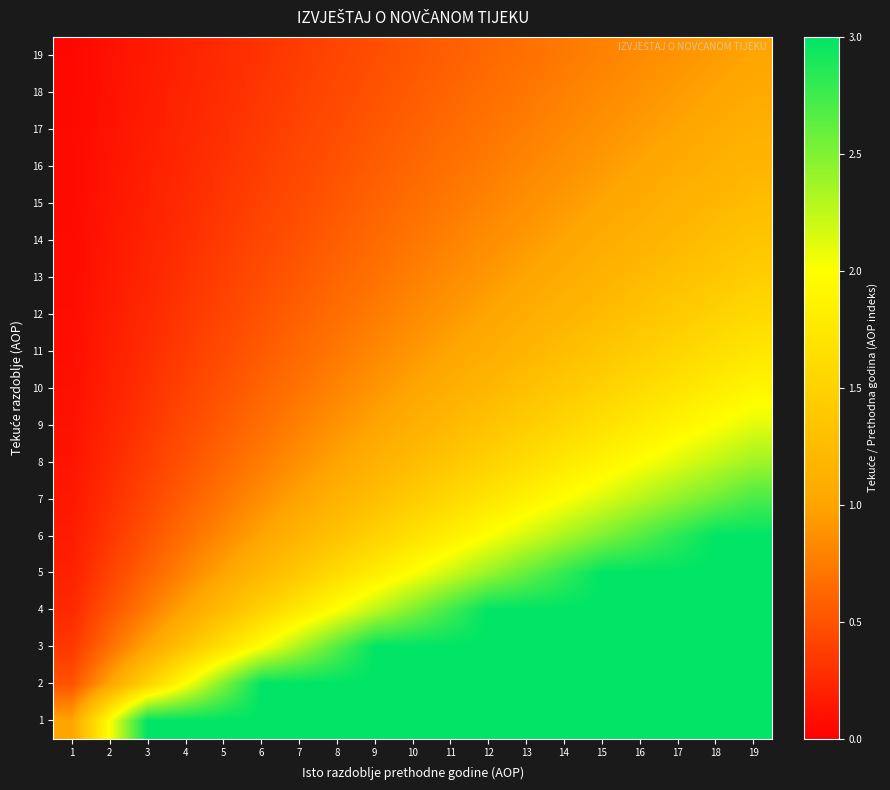

What is the minimum value shown in the chart?

0.1